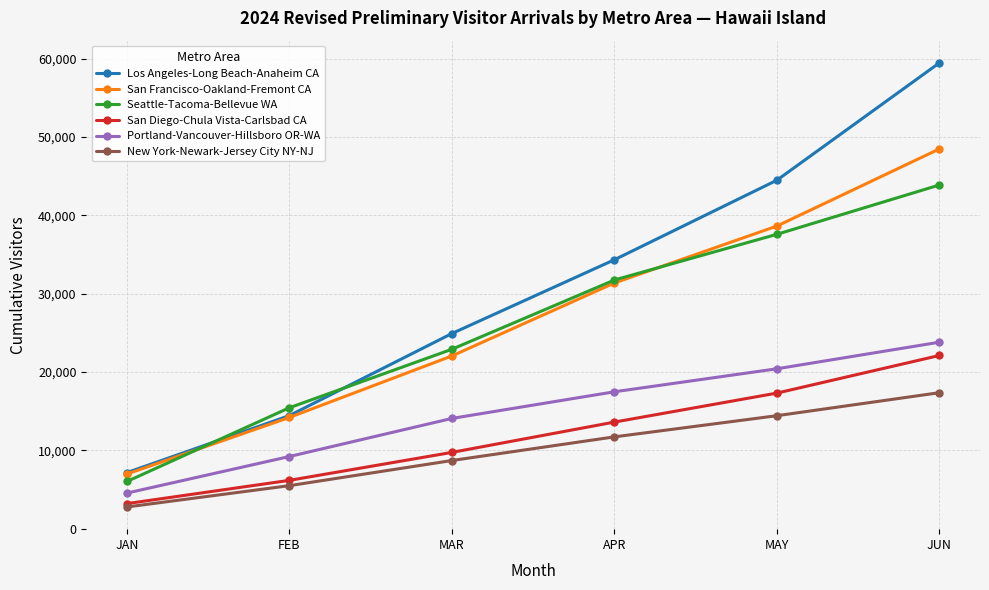

What is the total value across all series at MAY?

172786.6